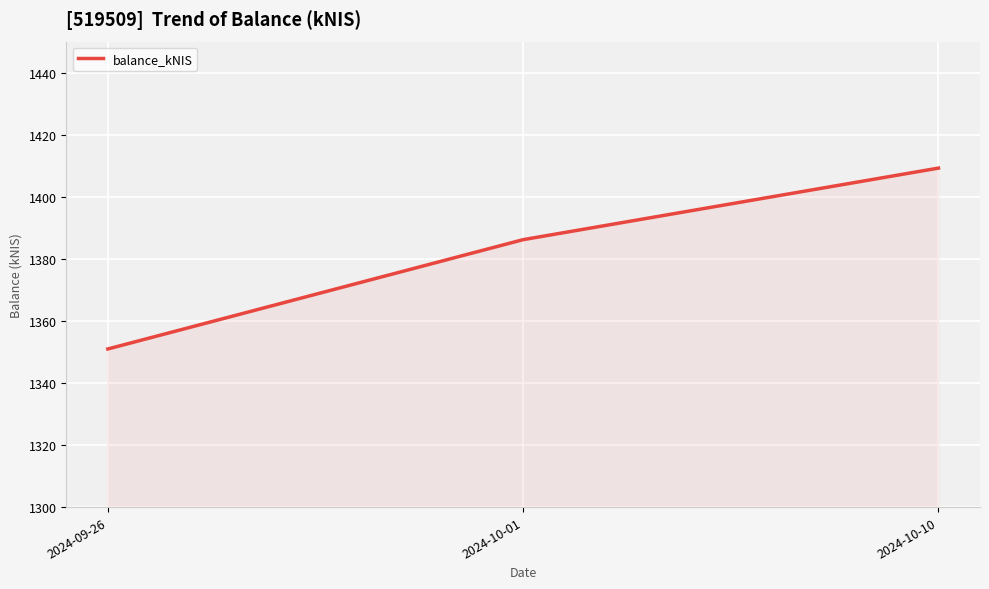

Rank the categories by value from highest to lowest.

2024-10-10, 2024-10-01, 2024-09-26